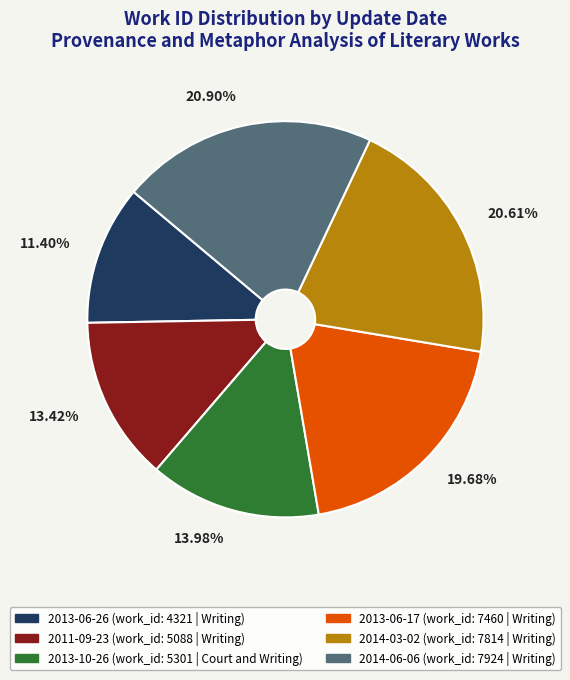

To the nearest percent, what is the average slice percentage?

17%